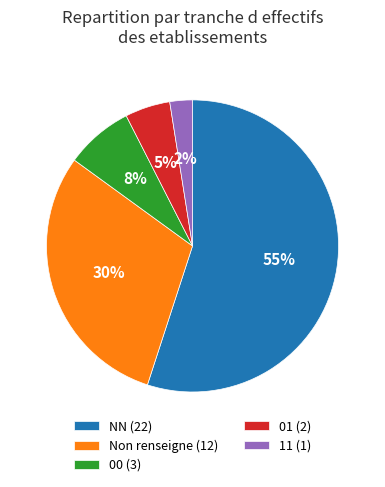

Is it true that 01 (2) is 5% of the pie?

True